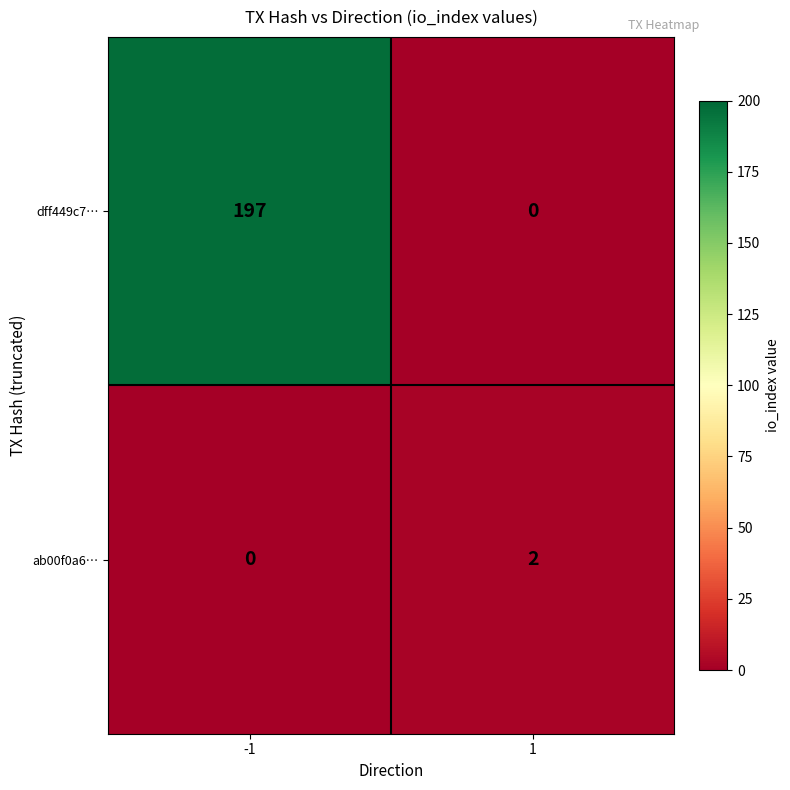

The value of ab00f0a6… at -1 is 0. True or false?

True